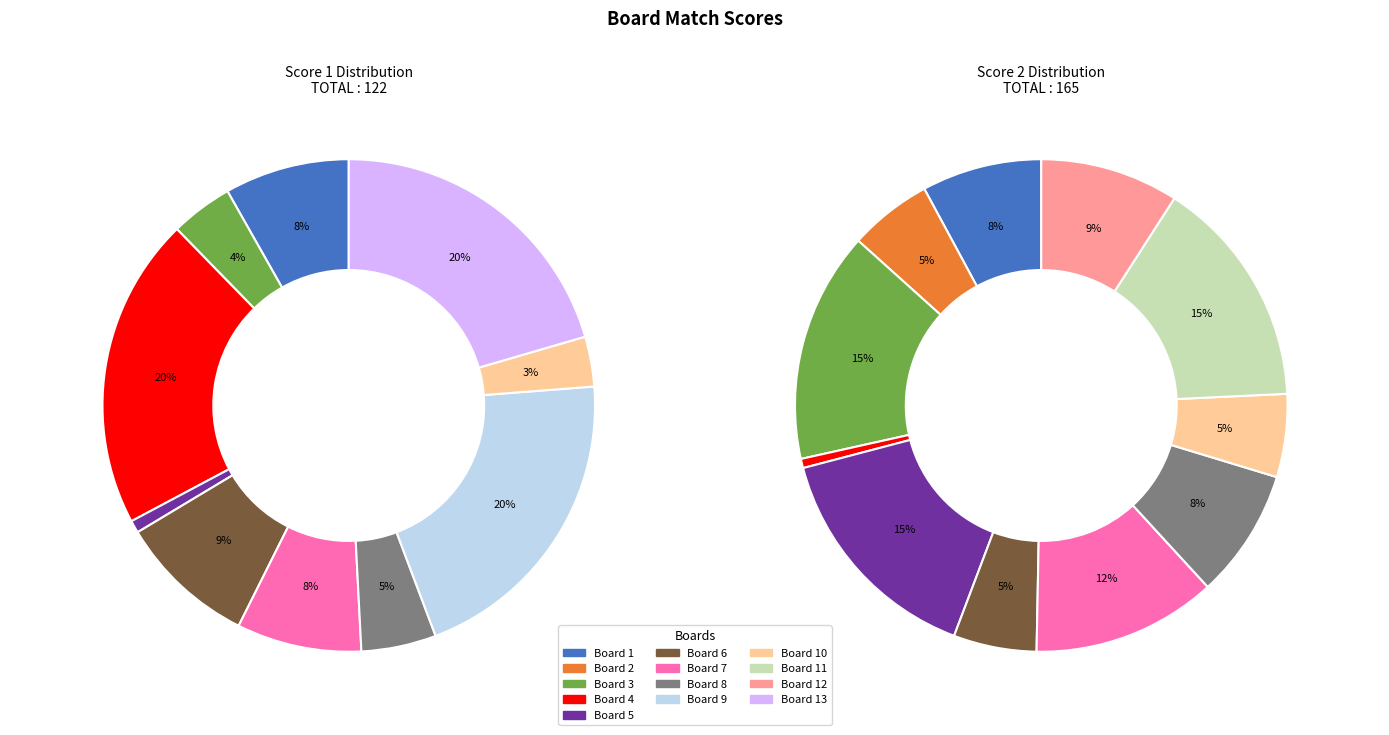

Rank the series by their maximum value, from lowest to highest.

Score 1, Score 2